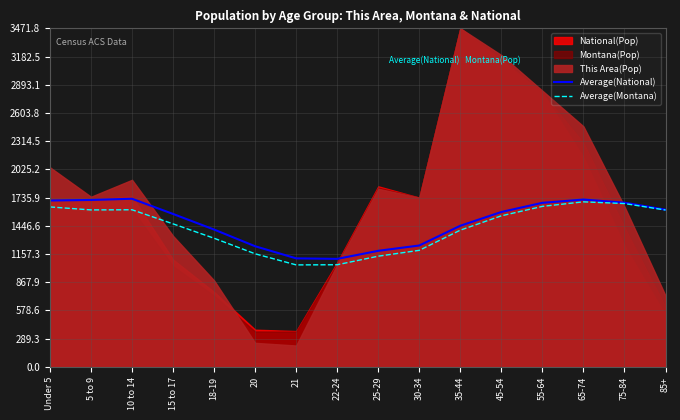

True or false: Average(Montana) and Average(National) cross at least once.

False